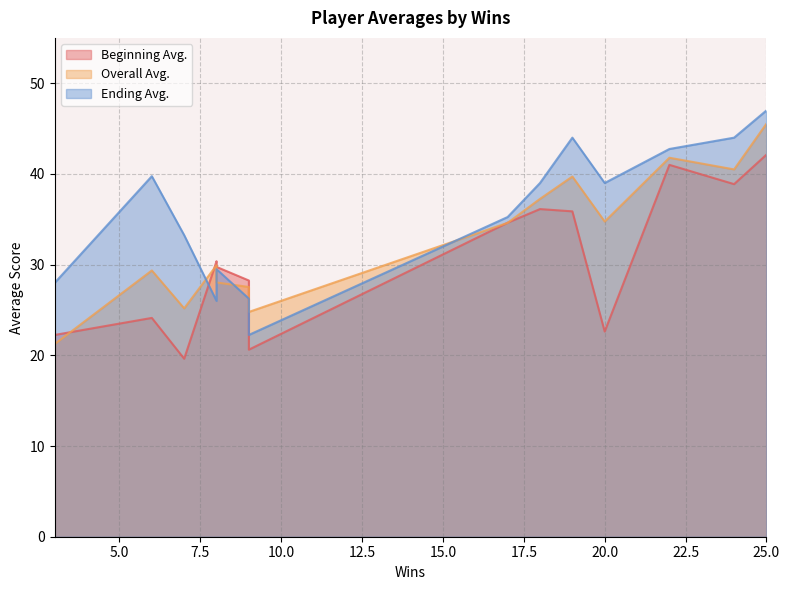

The value of Beginning Avg. at 7 is 7.5. True or false?

False